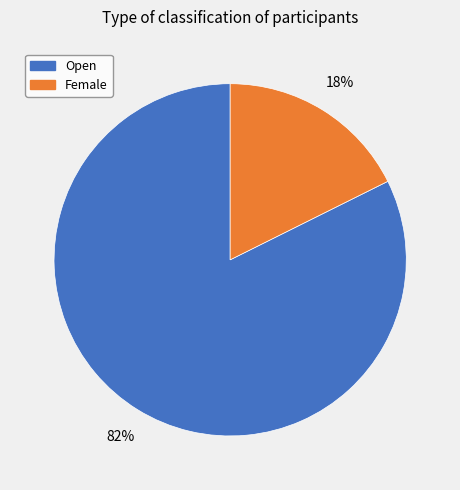

To the nearest percent, what portion does Open represent?

82%